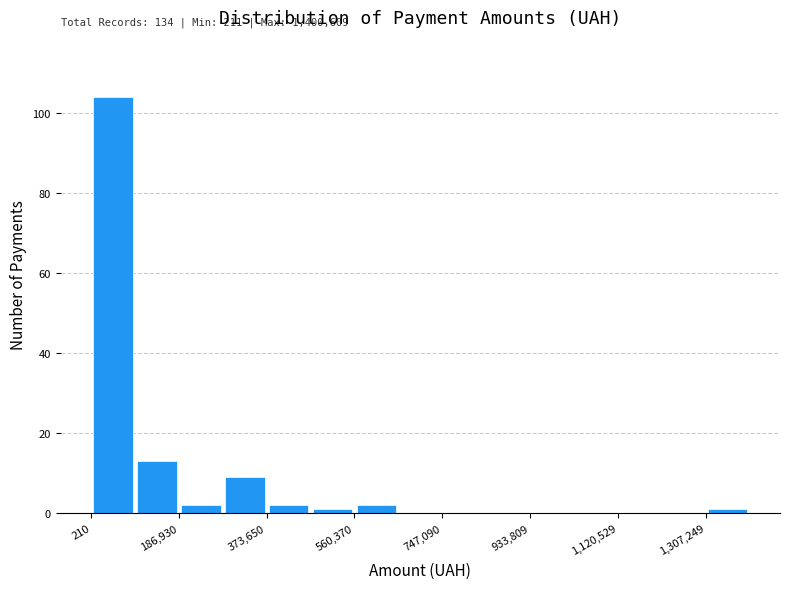

Over which range of the x-axis is the bar tallest?

0 to 100000